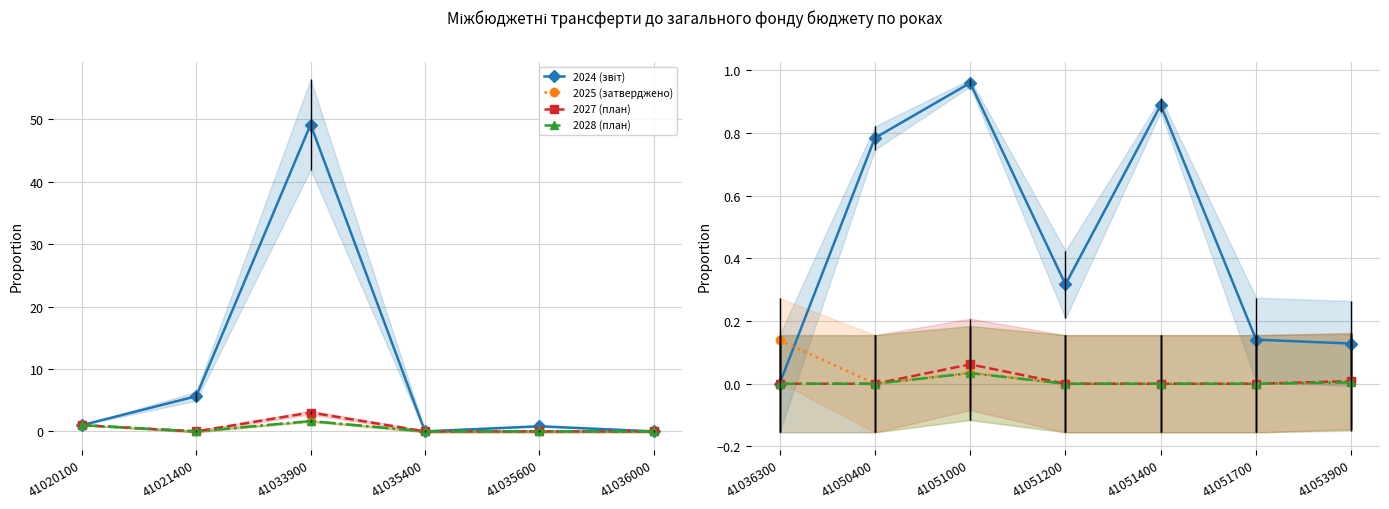

What is the average value of the 2024 (звіт) series?

0.5